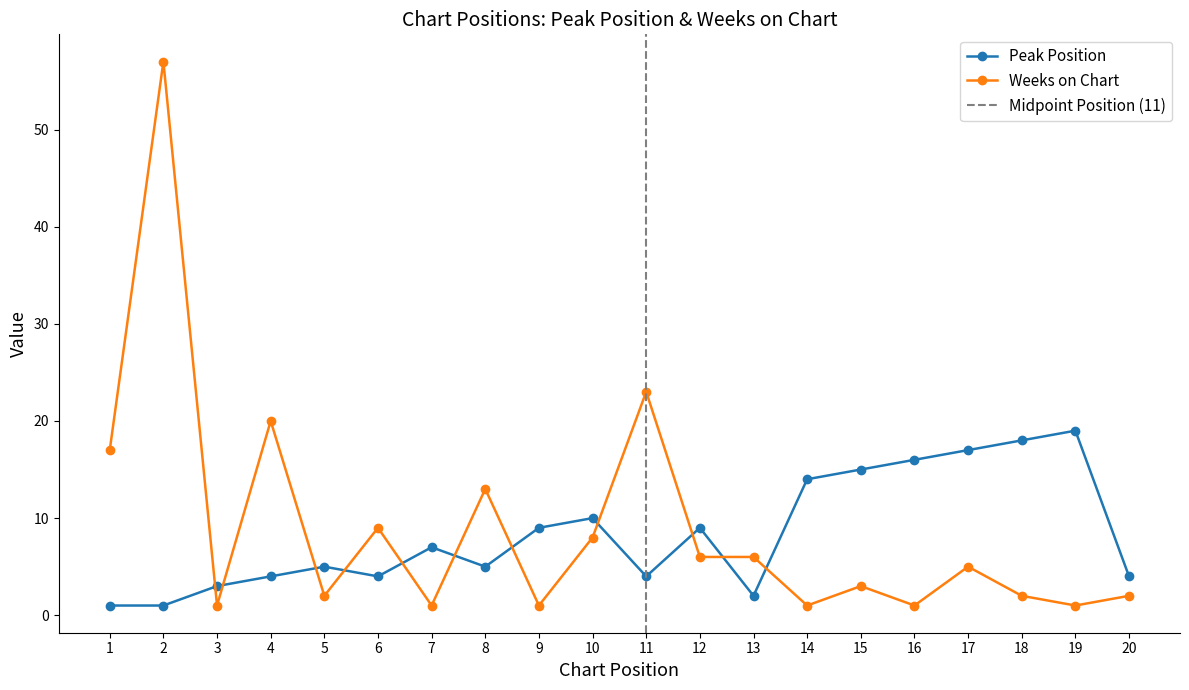

At which label is Peak Position closest to 10?

10